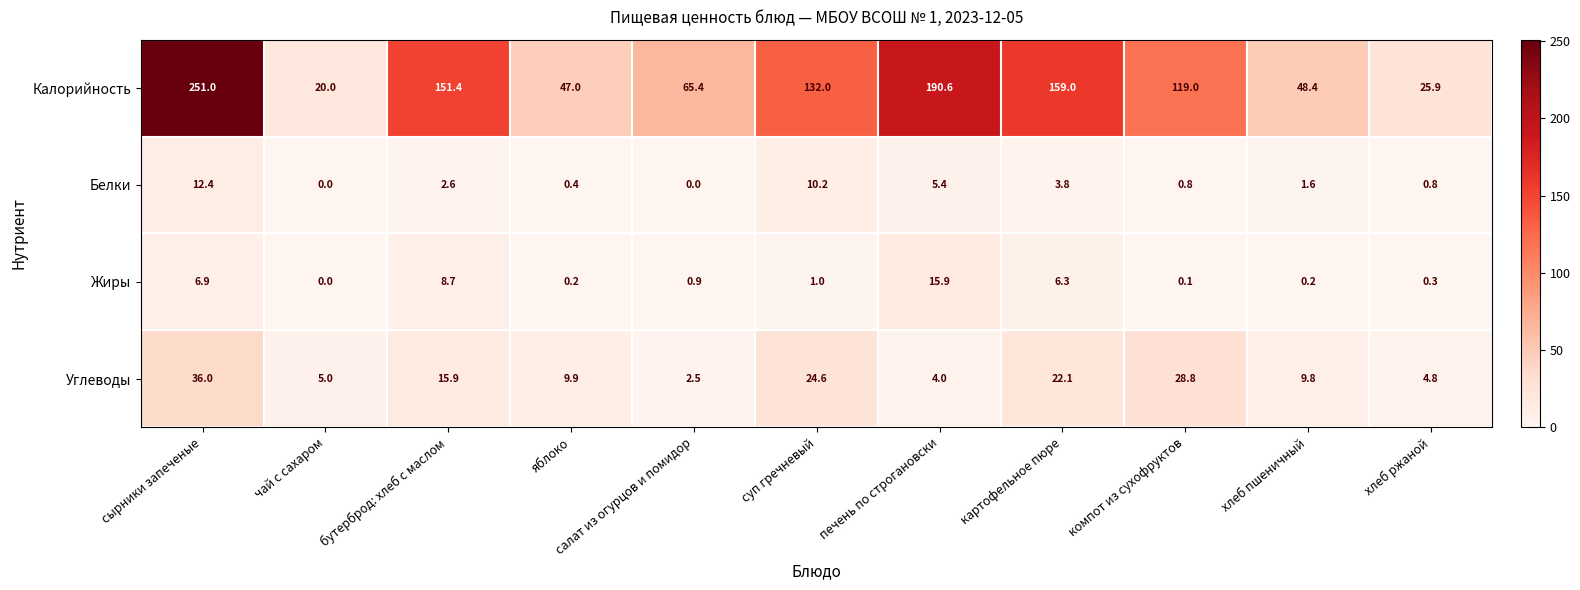

What is the total value across all series at суп гречневый?

167.8